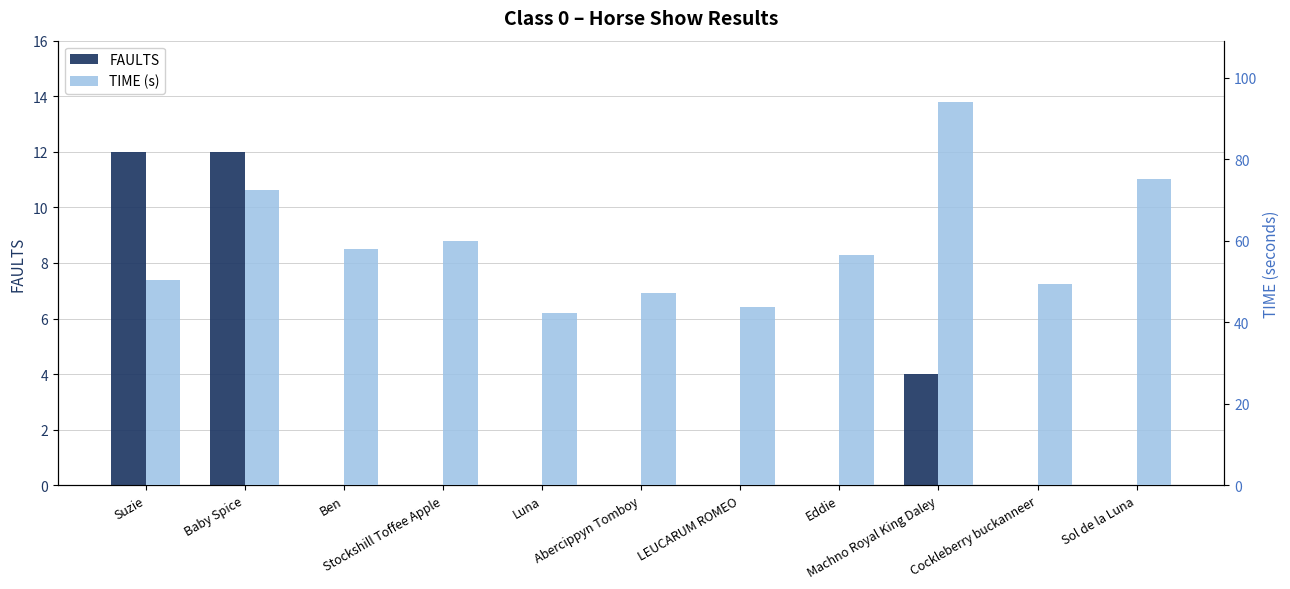

Which category has the lowest value across all series?

Ben